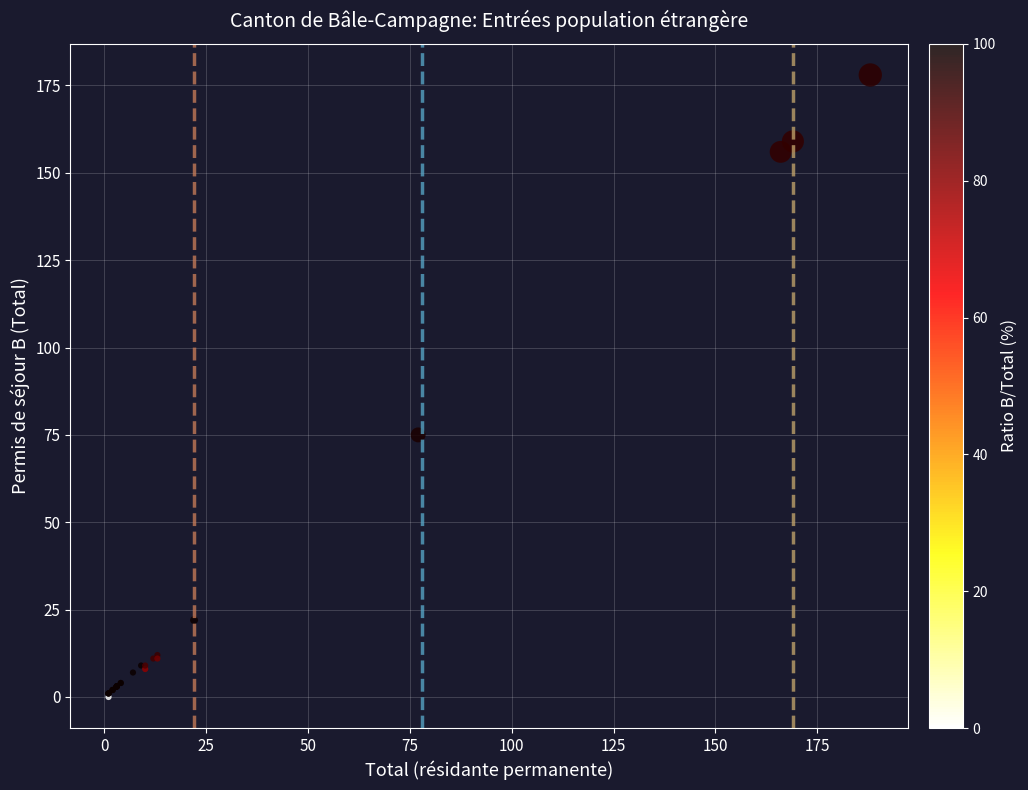

What Y value in the scatter plot is closest to 89?

75